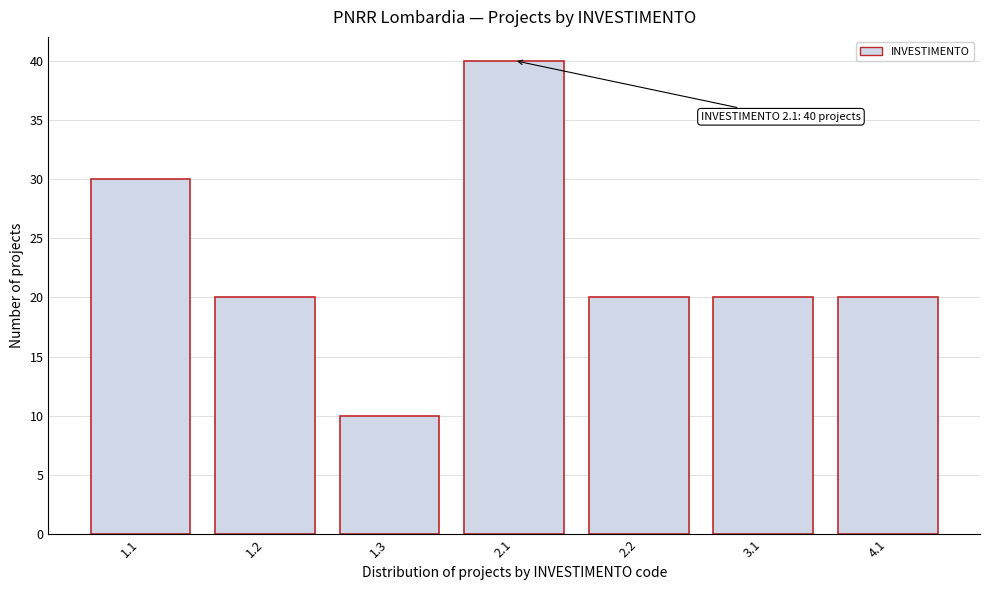

Reading right to left, what are all the values shown in this chart?

20	20	20	40	10	20	30